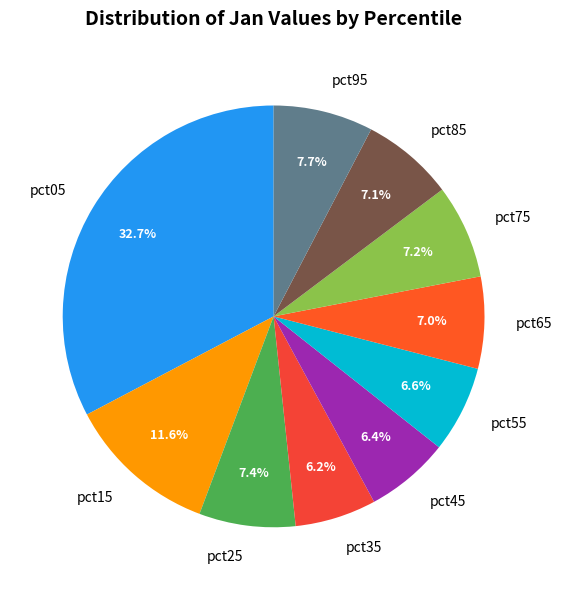

Between pct65 and pct05, which is larger?

pct05